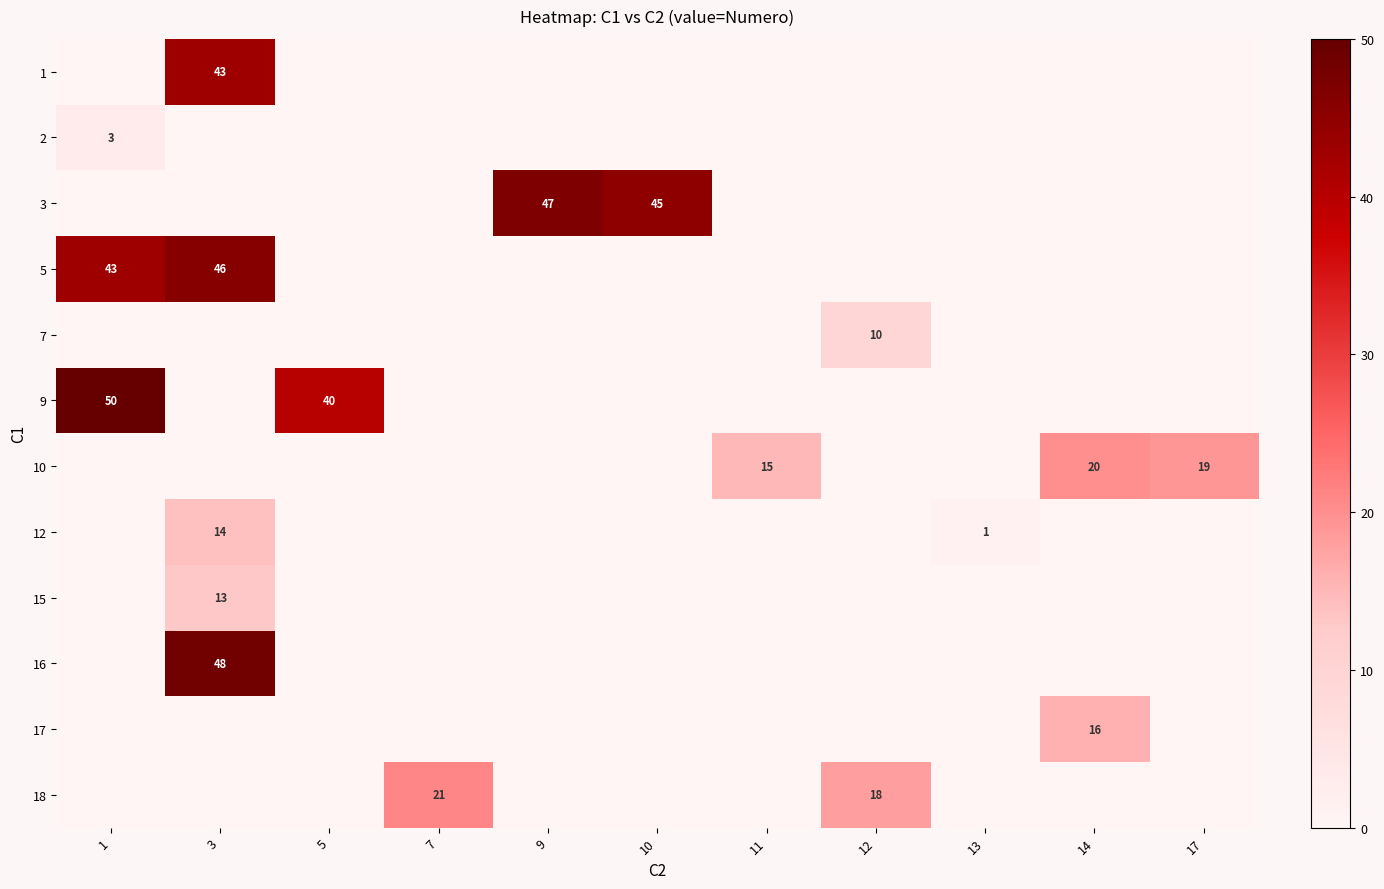

At how many categories does at least one series exceed 47?

2